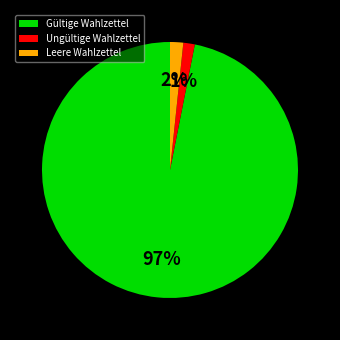

Is there a majority slice in this chart?

Yes